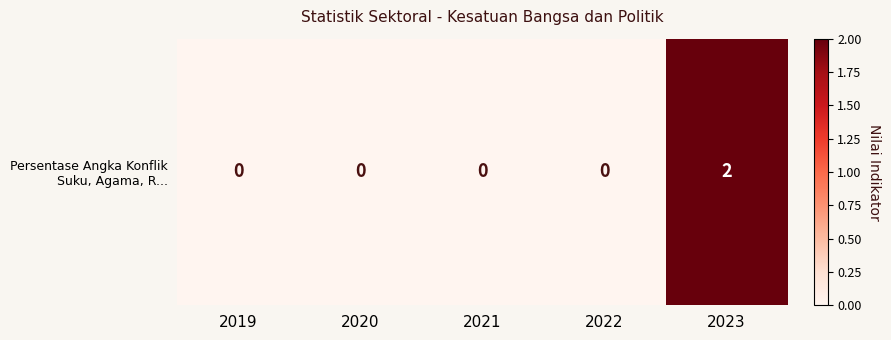

How many series are shown in this chart?

1